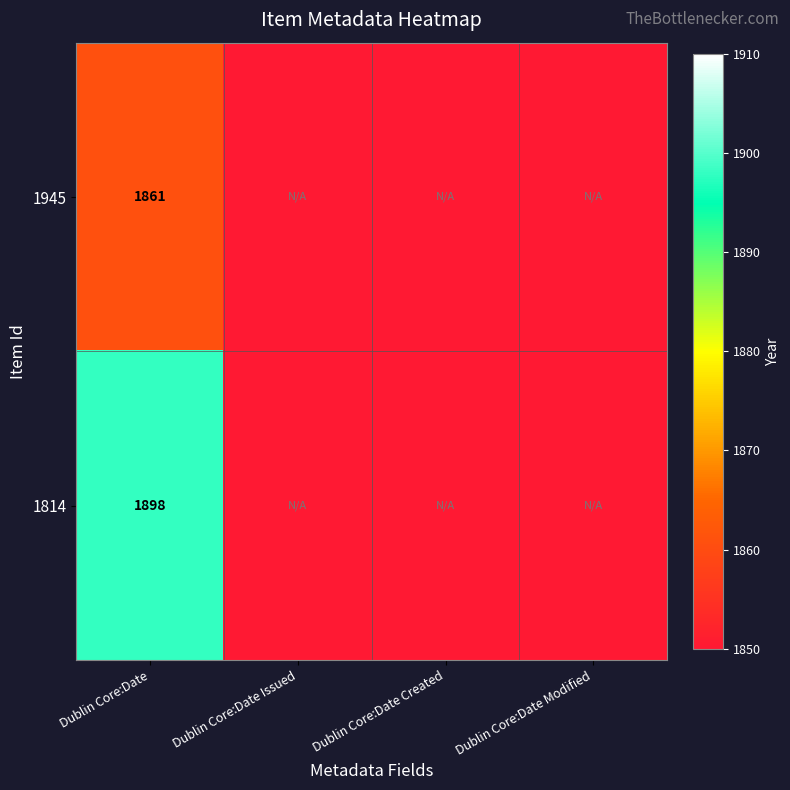

True or false: 1945 has a value of 1861 at Dublin Core:Date.

True